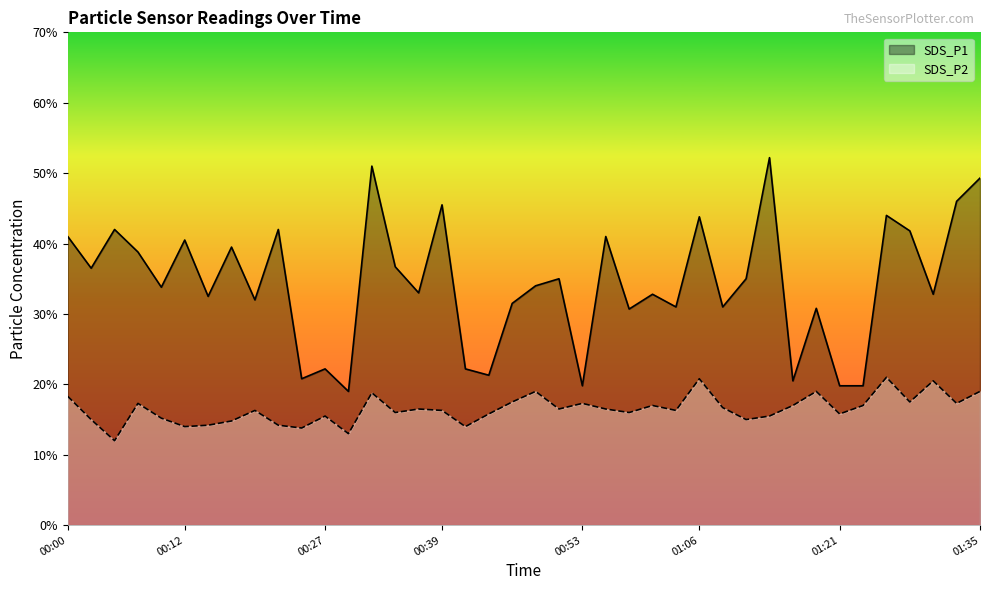

Is the value of SDS_P2 at 01:21 greater than the value of SDS_P1 at 01:21?

No